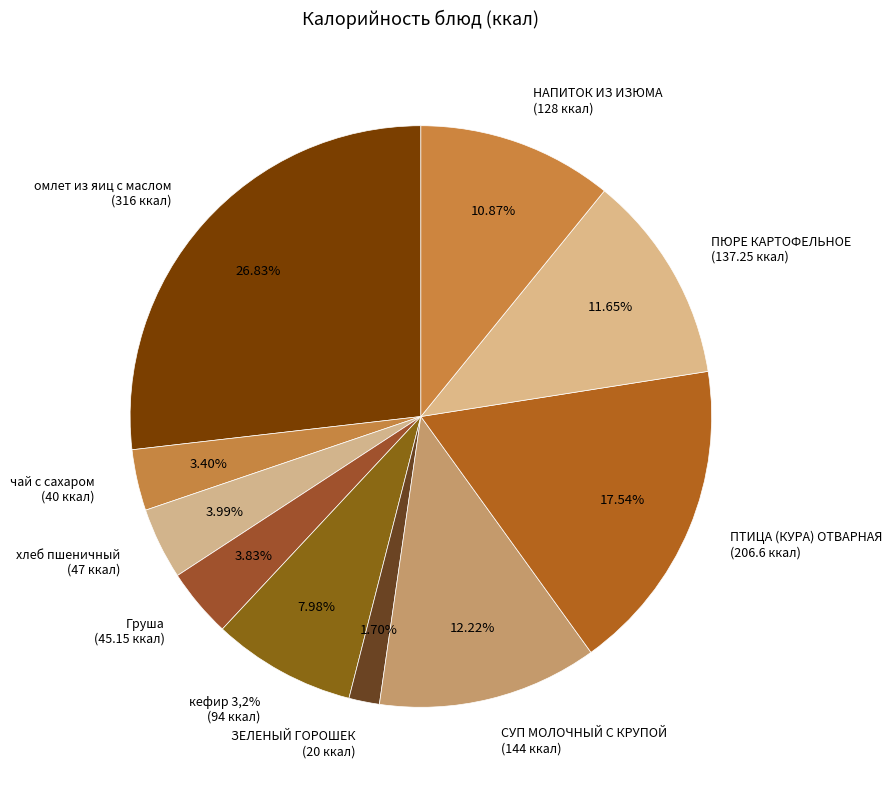

Count the number of slices in the pie.

10